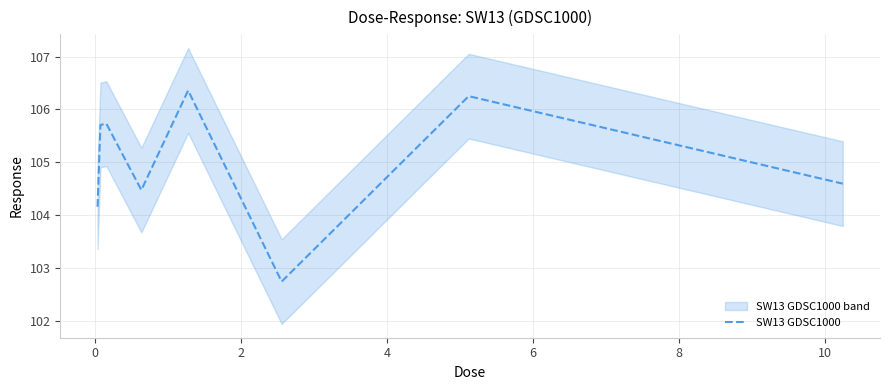

What is the maximum value shown in the chart?

106.4